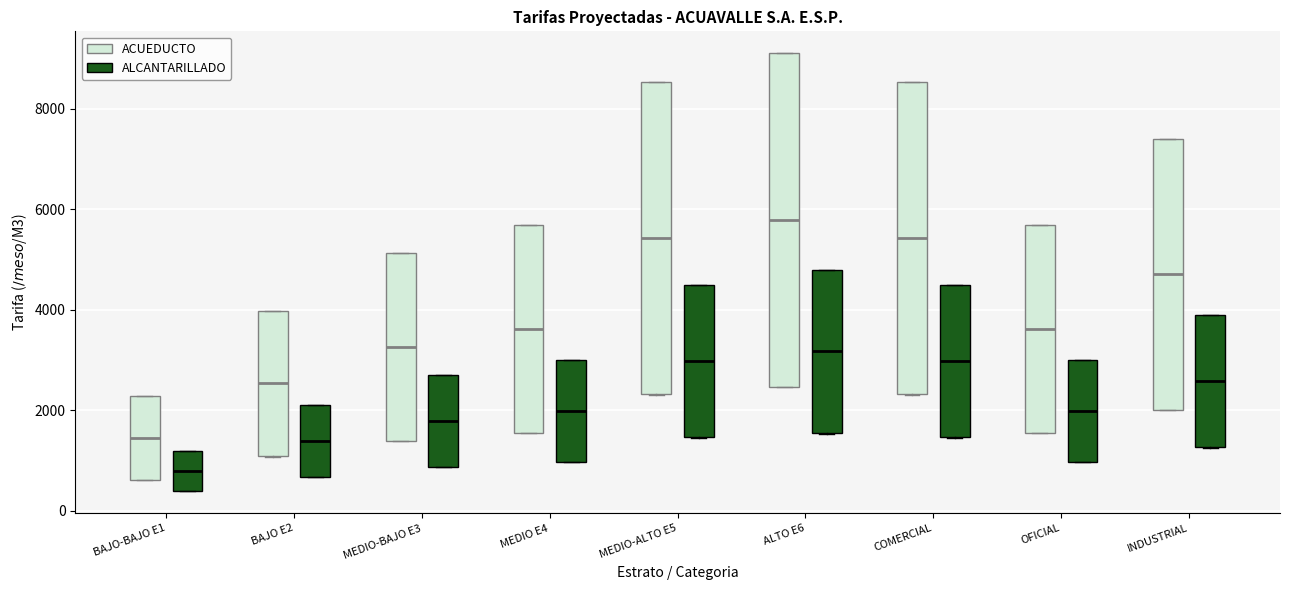

Which box has the lowest median line?

BAJO-BAJO E1 (ALCANTARILLADO)